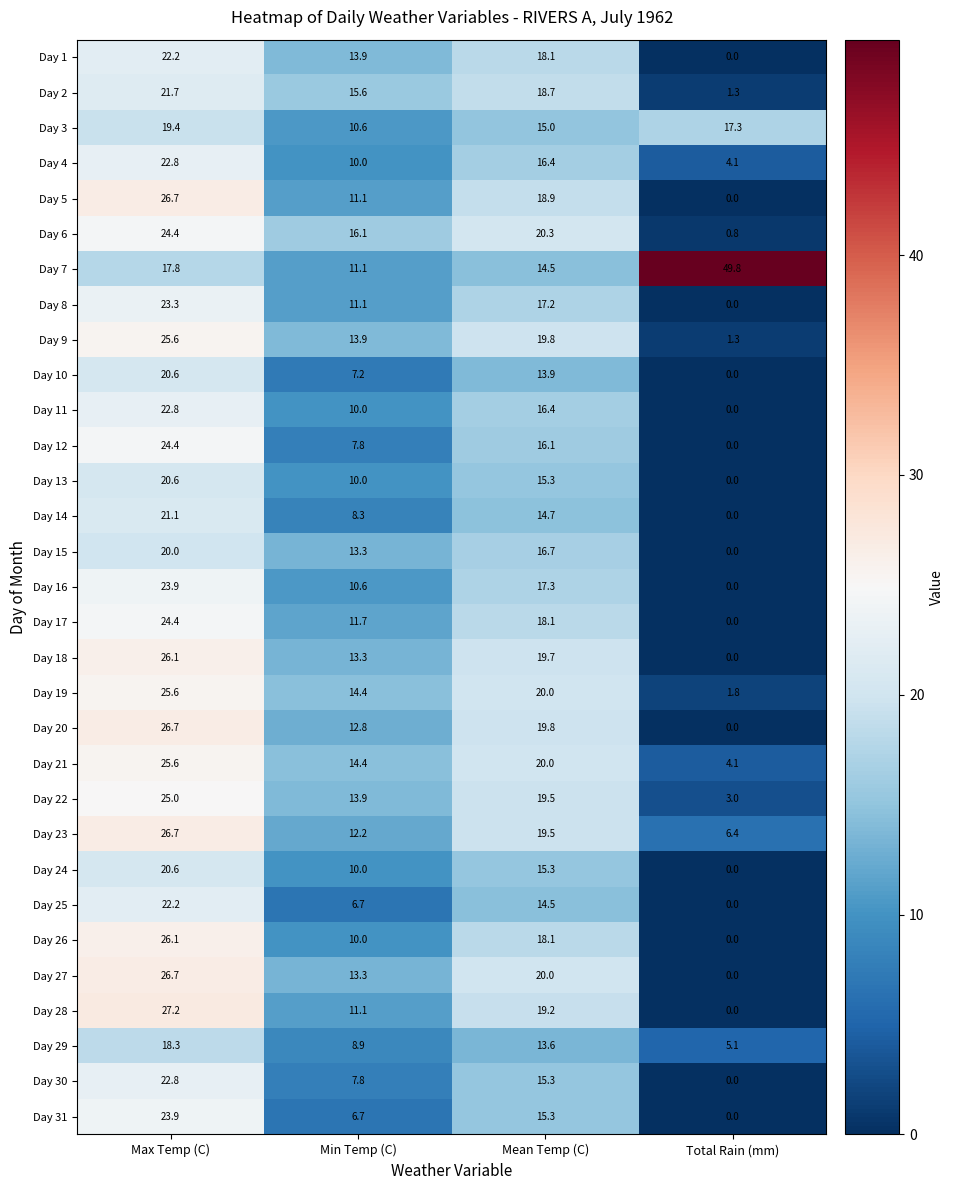

Where does the Day 9 series first go above 19?

Max Temp (C)